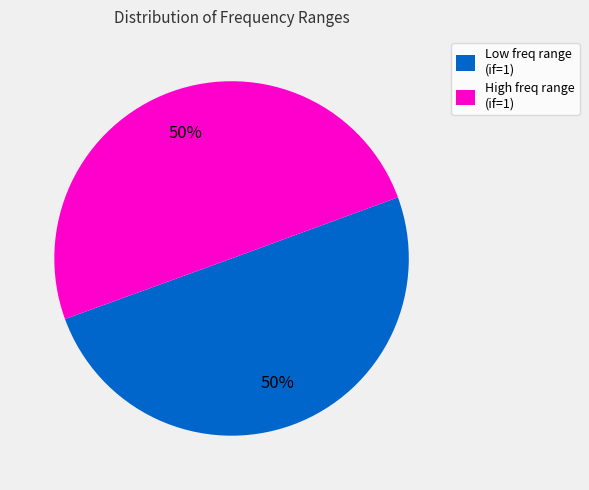

True or false: High freq range (if=1) accounts for 41% of the total.

False